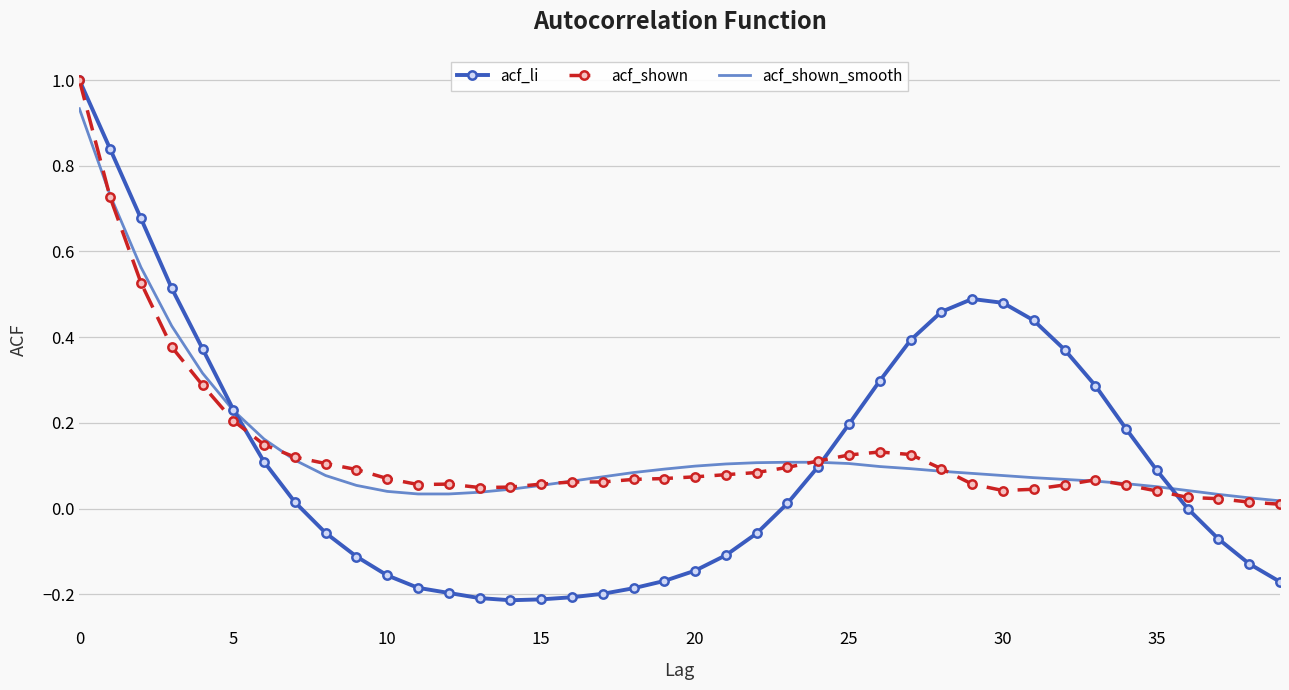

True or false: acf_li has more than 0 interior local peaks.

True